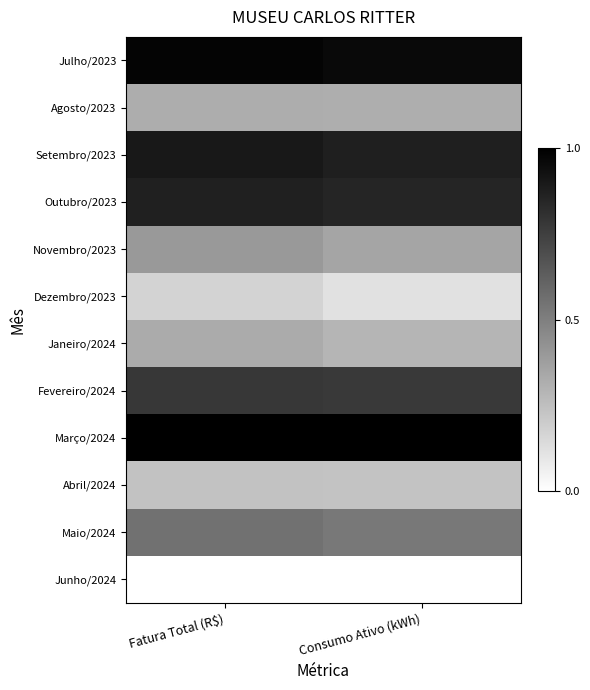

At how many categories does at least one series exceed 0?

2